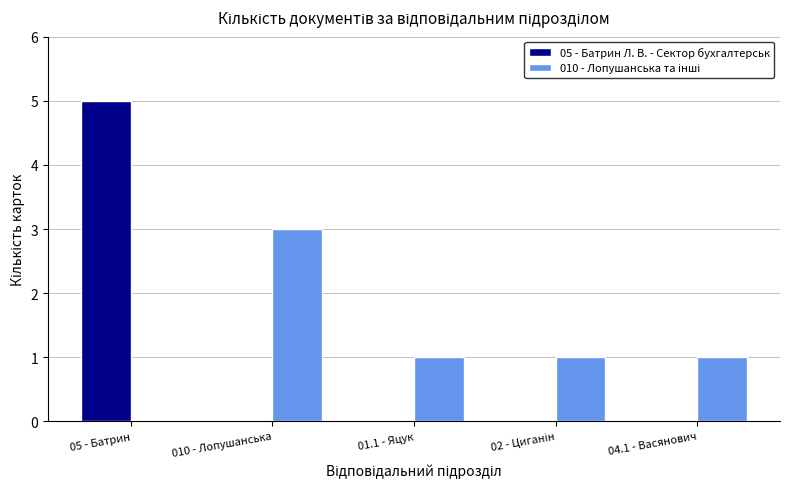

Which series has the widest spread of values?

05 - Батрин Л. В. - Сектор бухгалтерськ